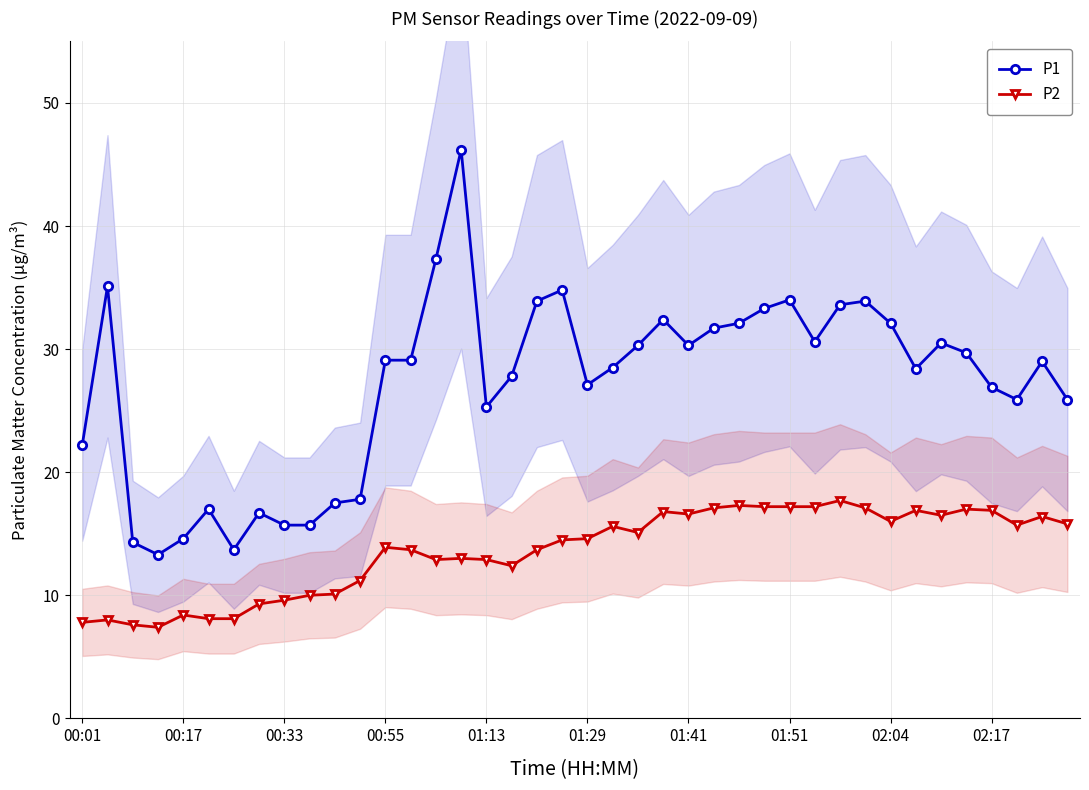

True or false: P1 has more than 1 interior local peaks.

True